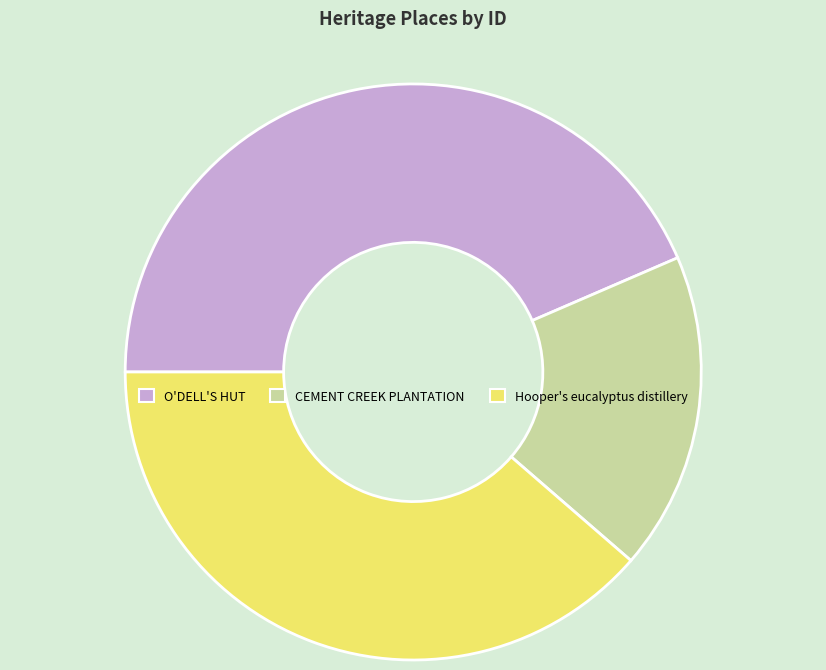

The O'DELL'S HUT slice represents 44% of the pie. True or false?

True